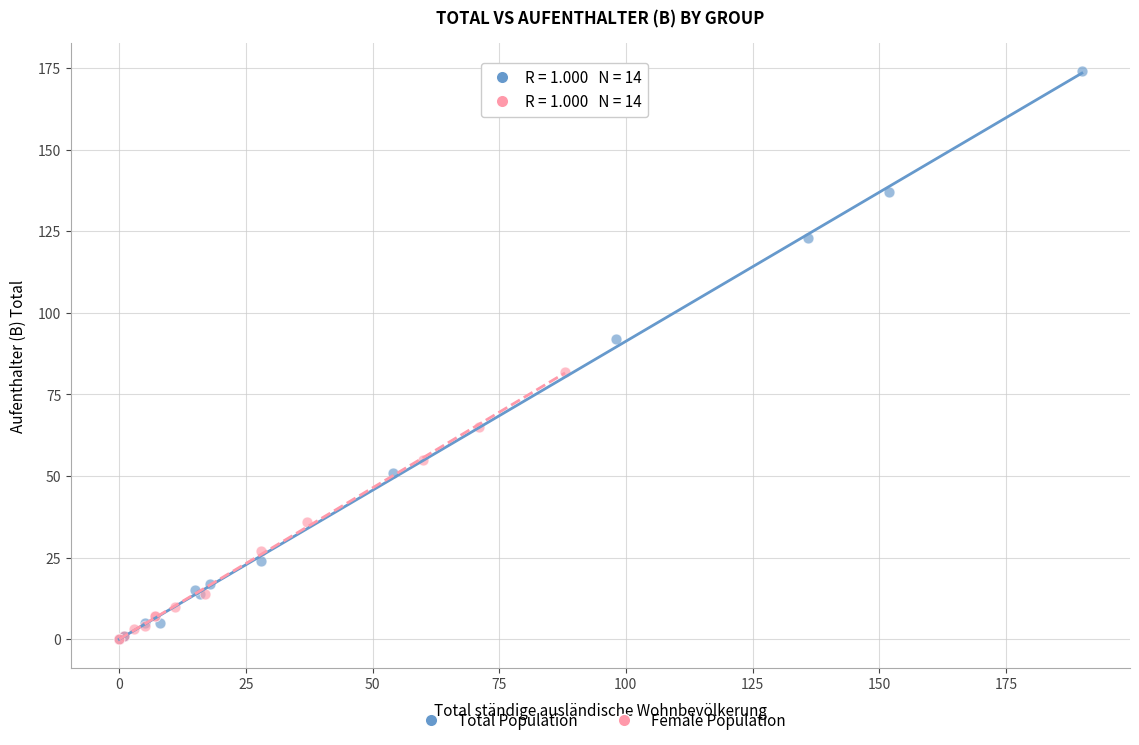

Which series contains the highest Y value?

Total Population